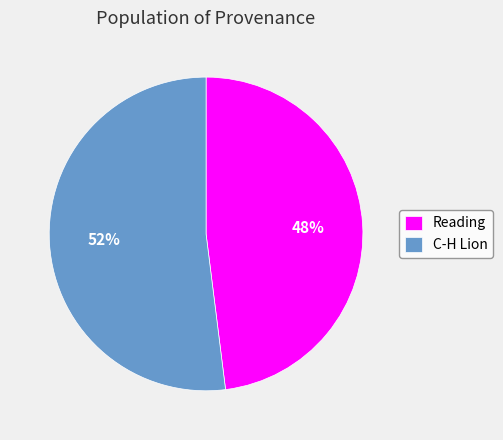

How many slices are in this pie chart?

2